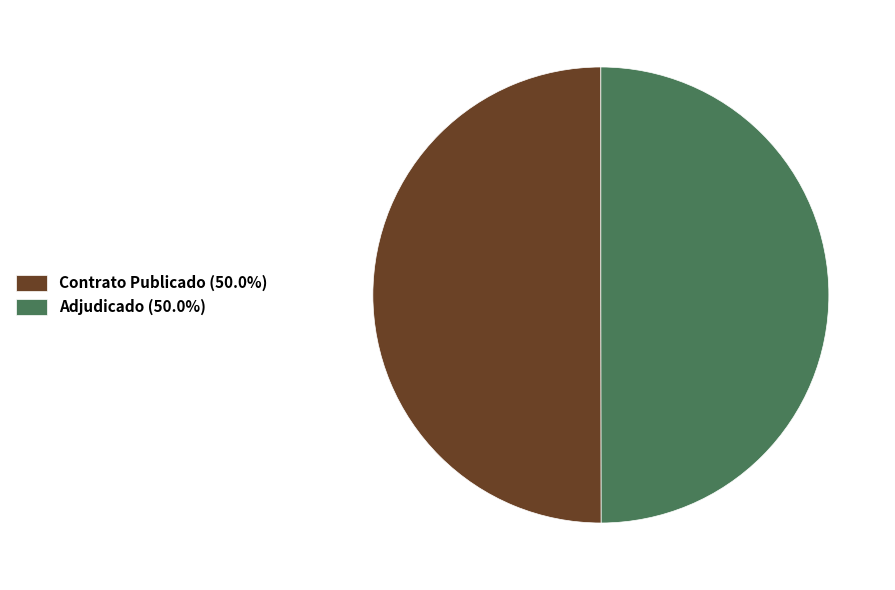

Do Adjudicado (50.0%) and Contrato Publicado (50.0%) together represent more than half of the pie?

Yes